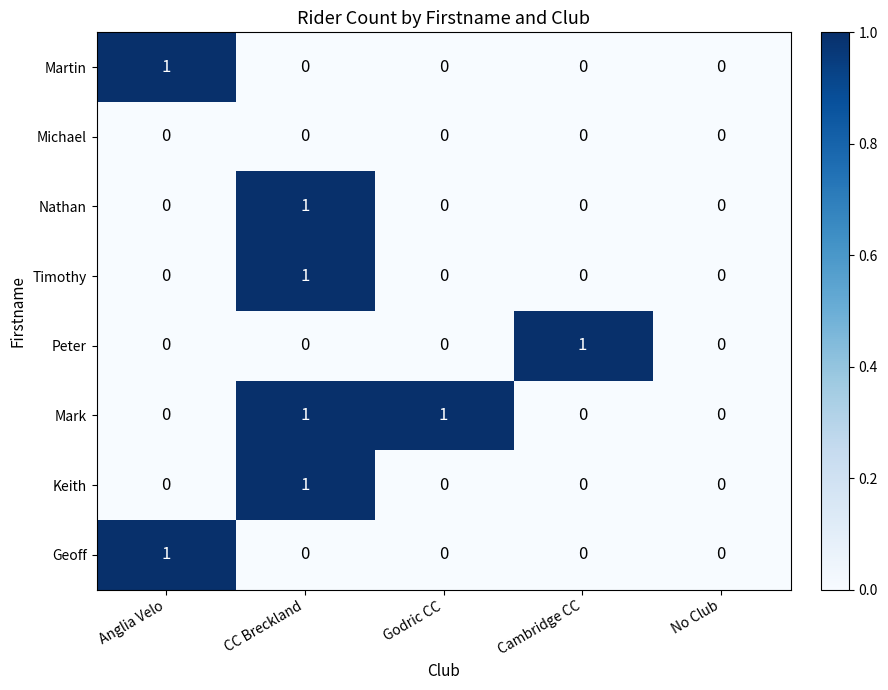

Count the Mark values in the range 0 to 1.

5